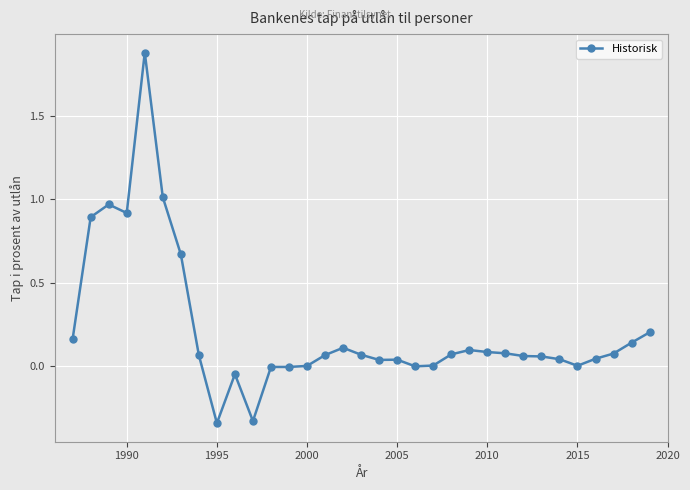

How many lines are shown in the chart?

1